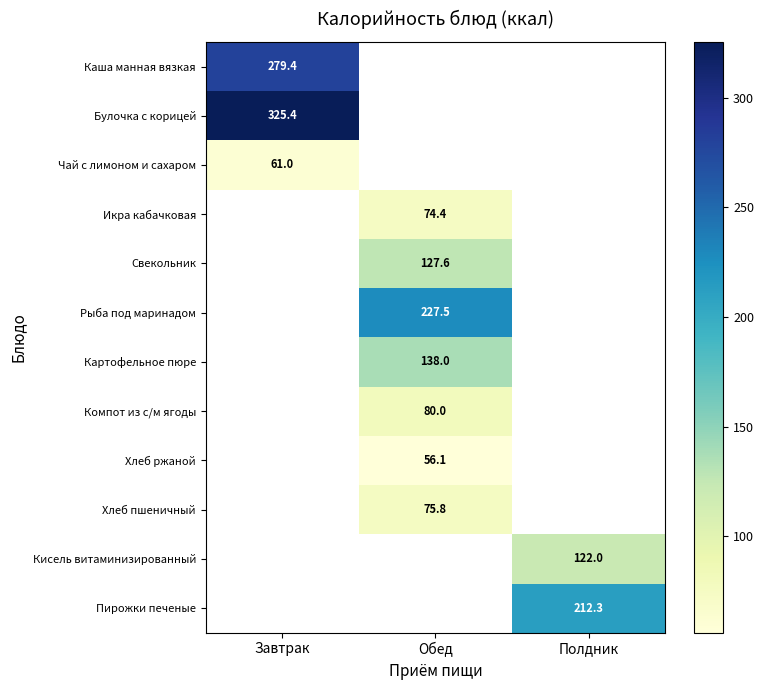

Count the number of categories in the chart.

3